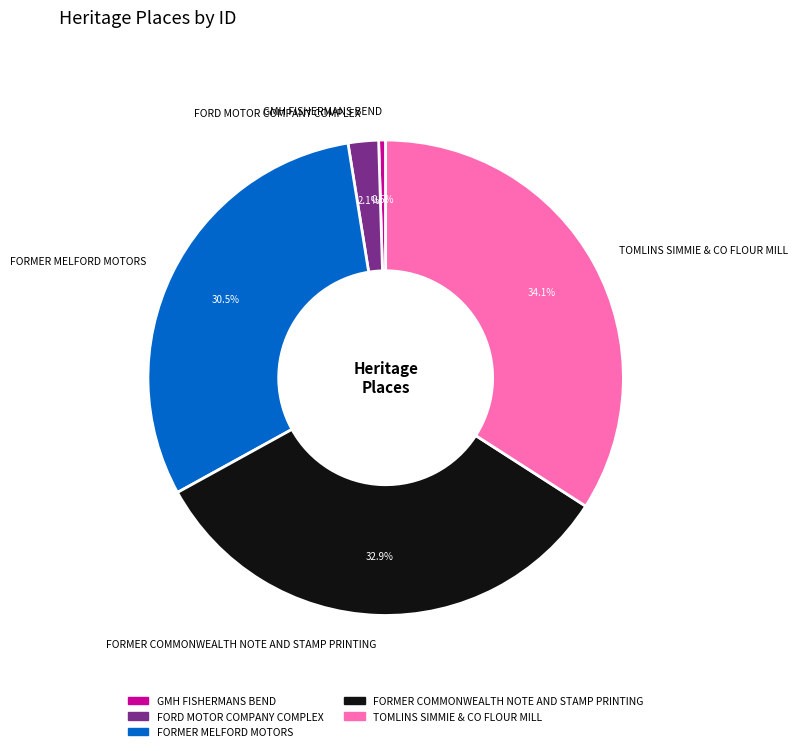

How many slices are in this pie chart?

5